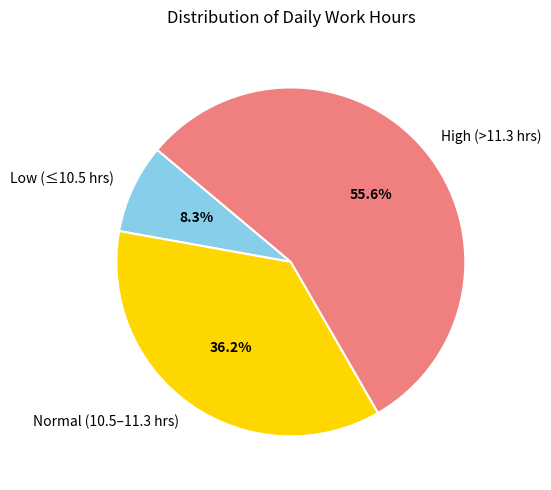

Does any single category account for the majority?

Yes